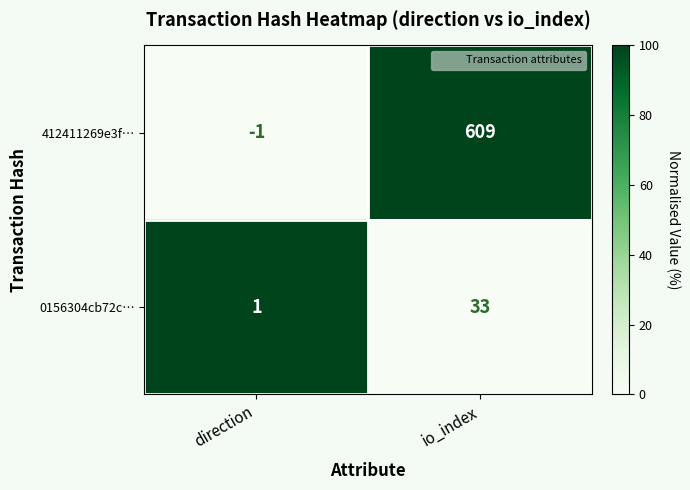

Rank the categories by 412411269e3f… value from highest to lowest.

io_index, direction